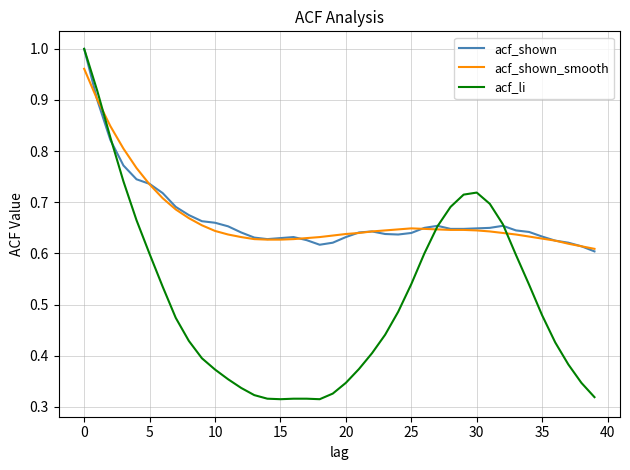

What are all the series names shown in the legend?

acf_shown, acf_shown_smooth, acf_li